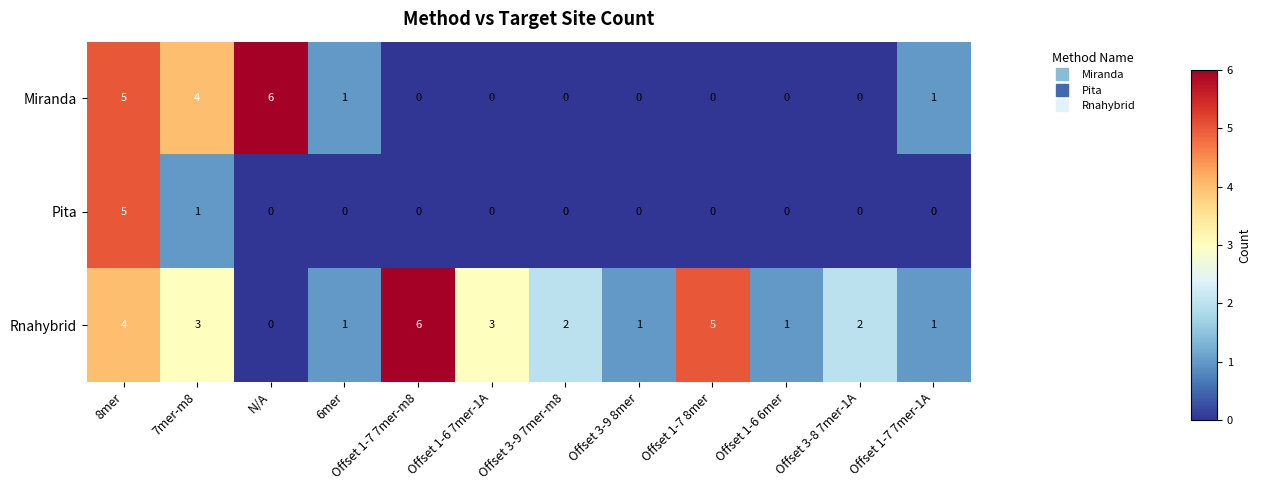

How many data points in Miranda are above 0?

5